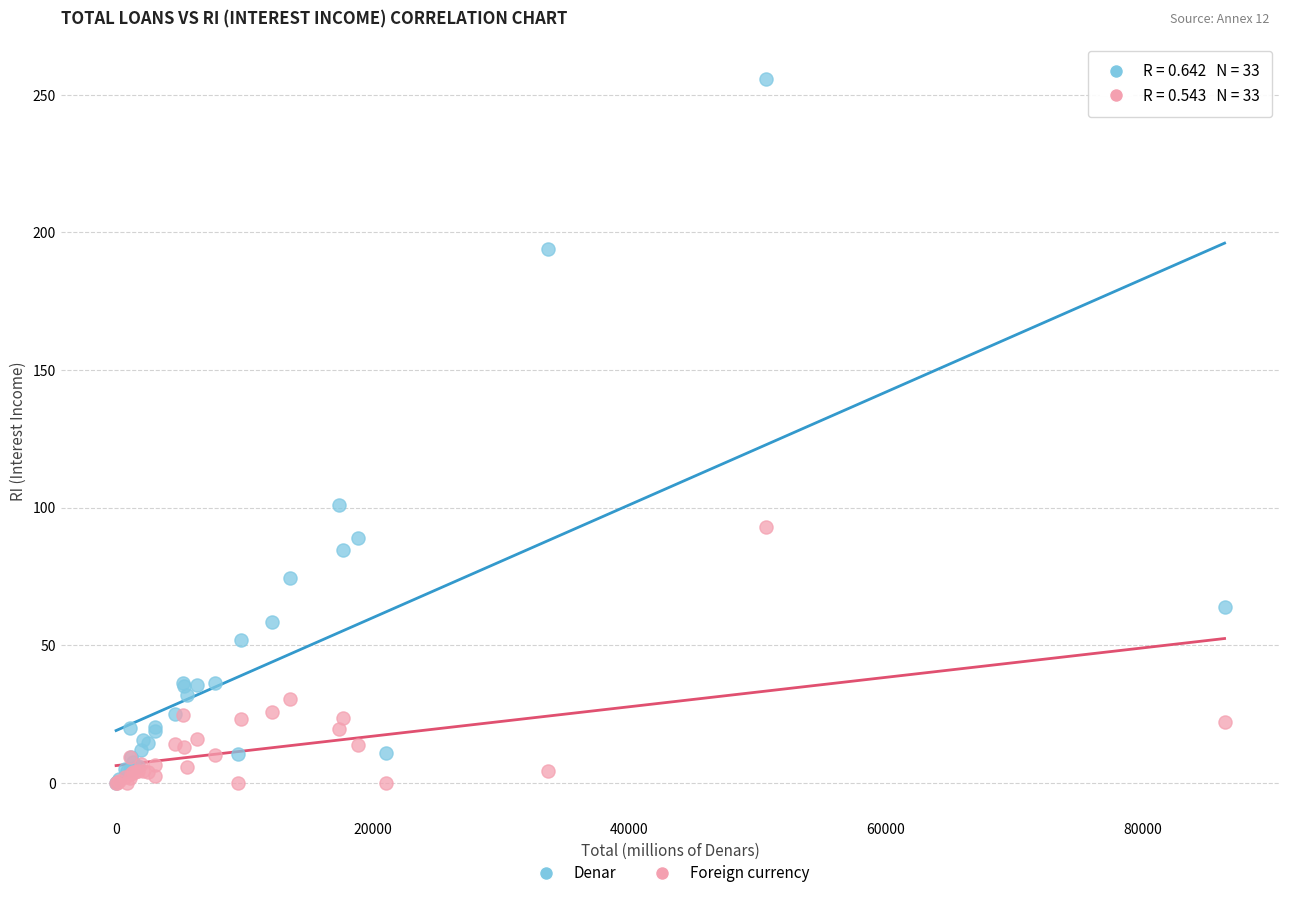

In the Foreign currency series, what Y value is closest to 46?

30.5